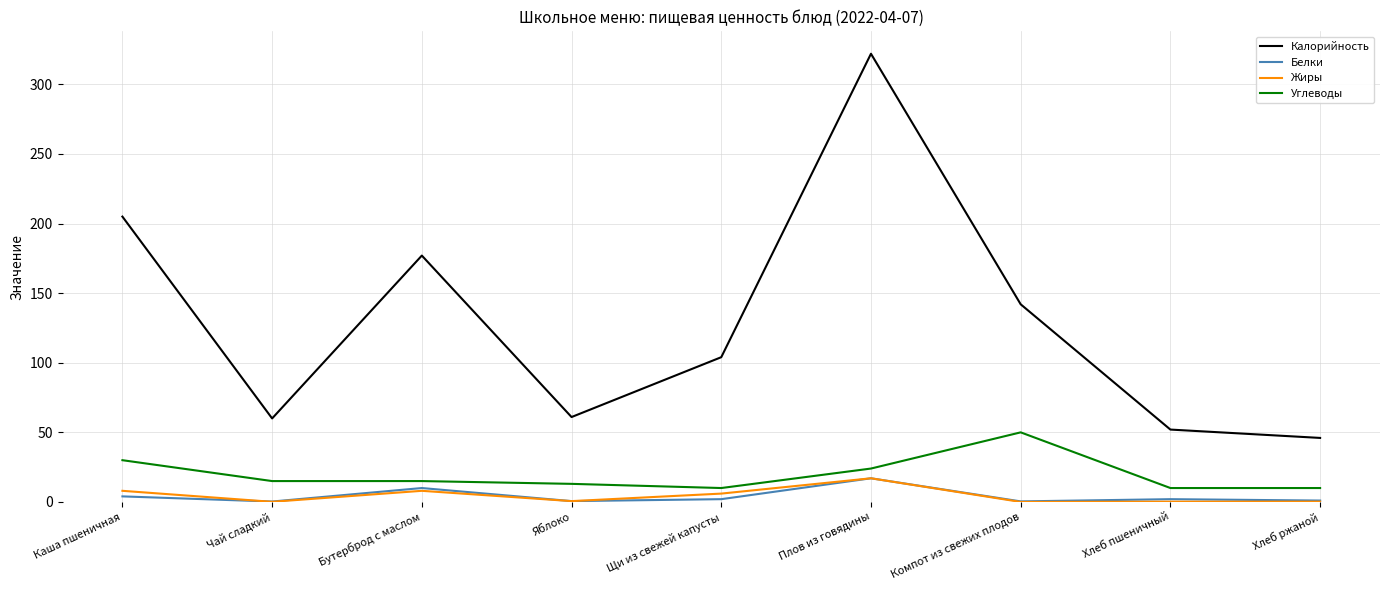

What value does the Жиры series have at Плов из говядины?

17.0